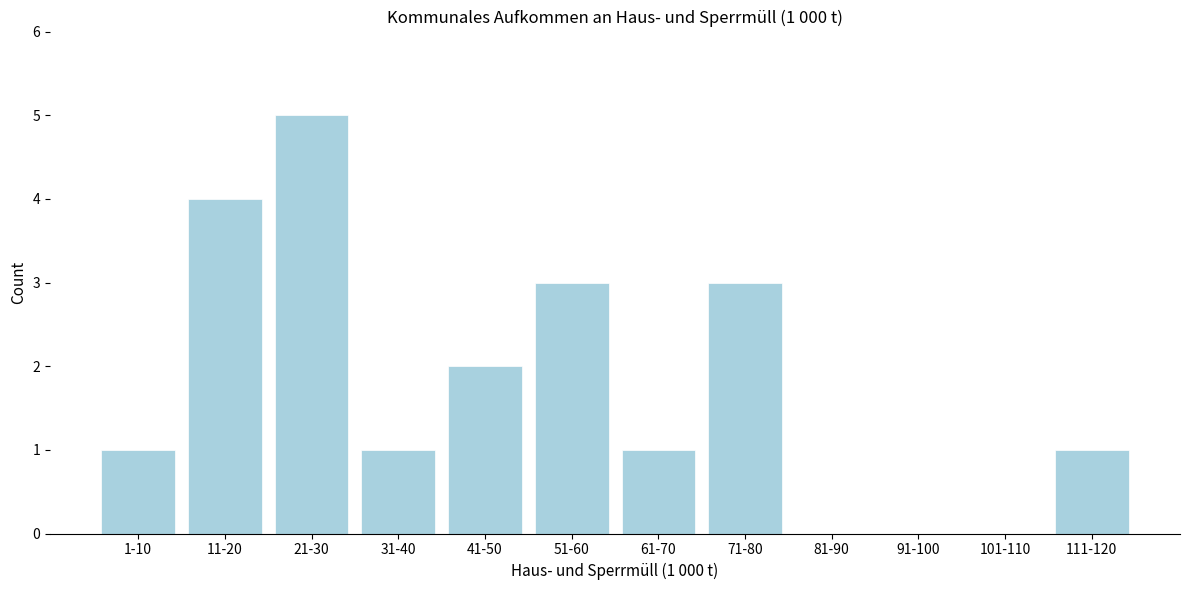

Reading left to right, list all the values displayed in this chart.

1-10=1	11-20=4	21-30=5	31-40=1	41-50=2	51-60=3	61-70=1	71-80=3	81-90=0	91-100=0	101-110=0	111-120=1